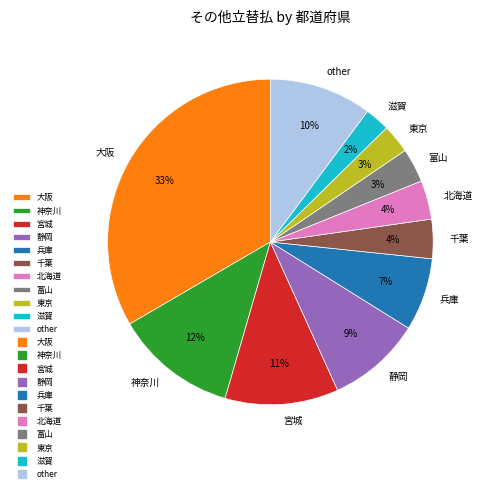

Which slice is the largest?

大阪